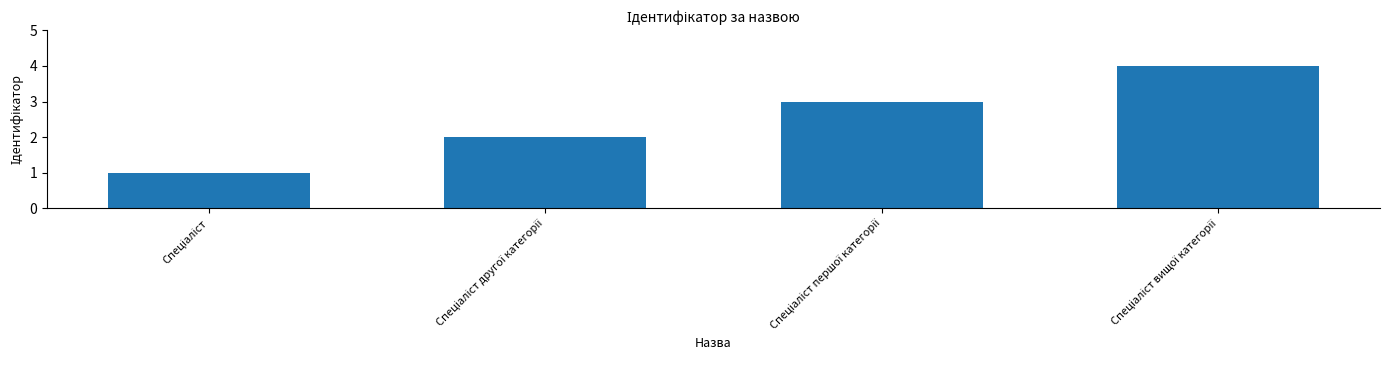

Count the number of data series in this chart.

1